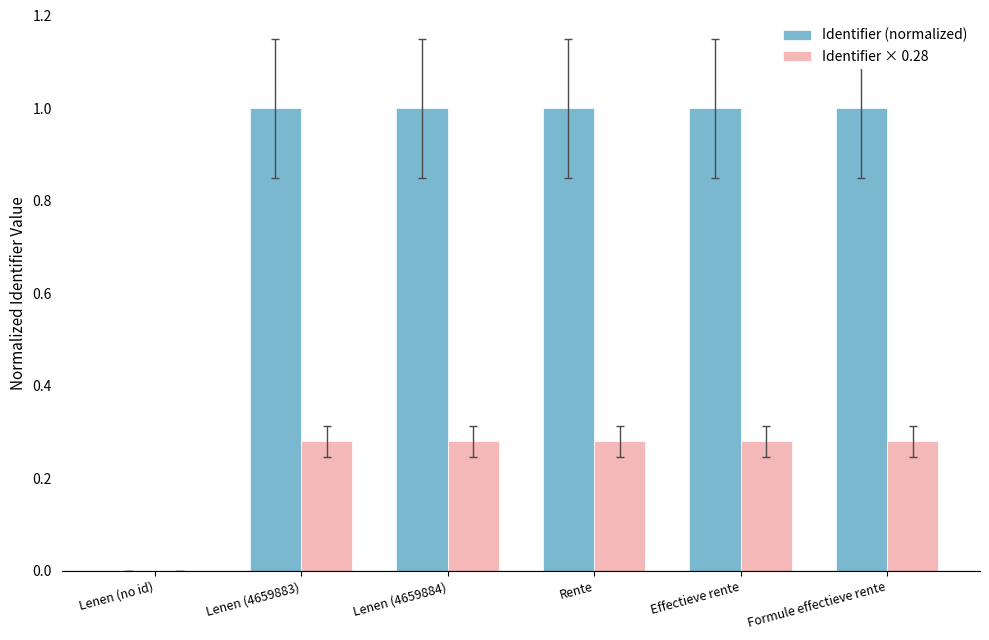

Which series has the largest total across all categories?

Identifier (normalized)